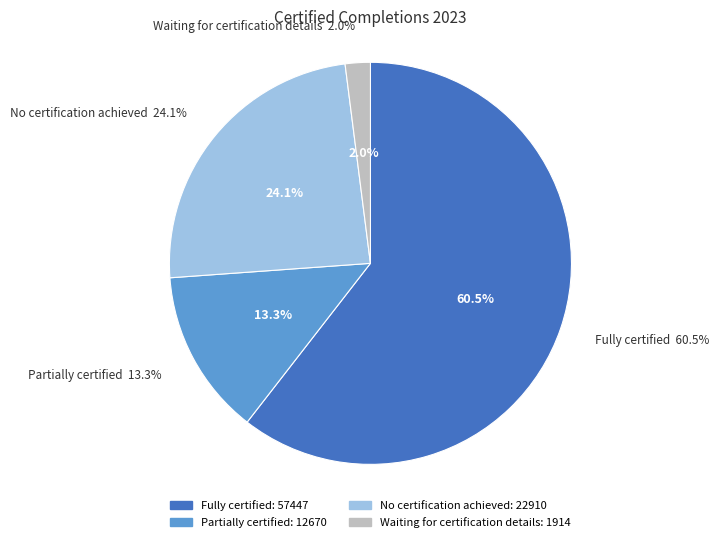

Combined, what portion of the pie is Partially certified and Waiting for certification details?

15.4%